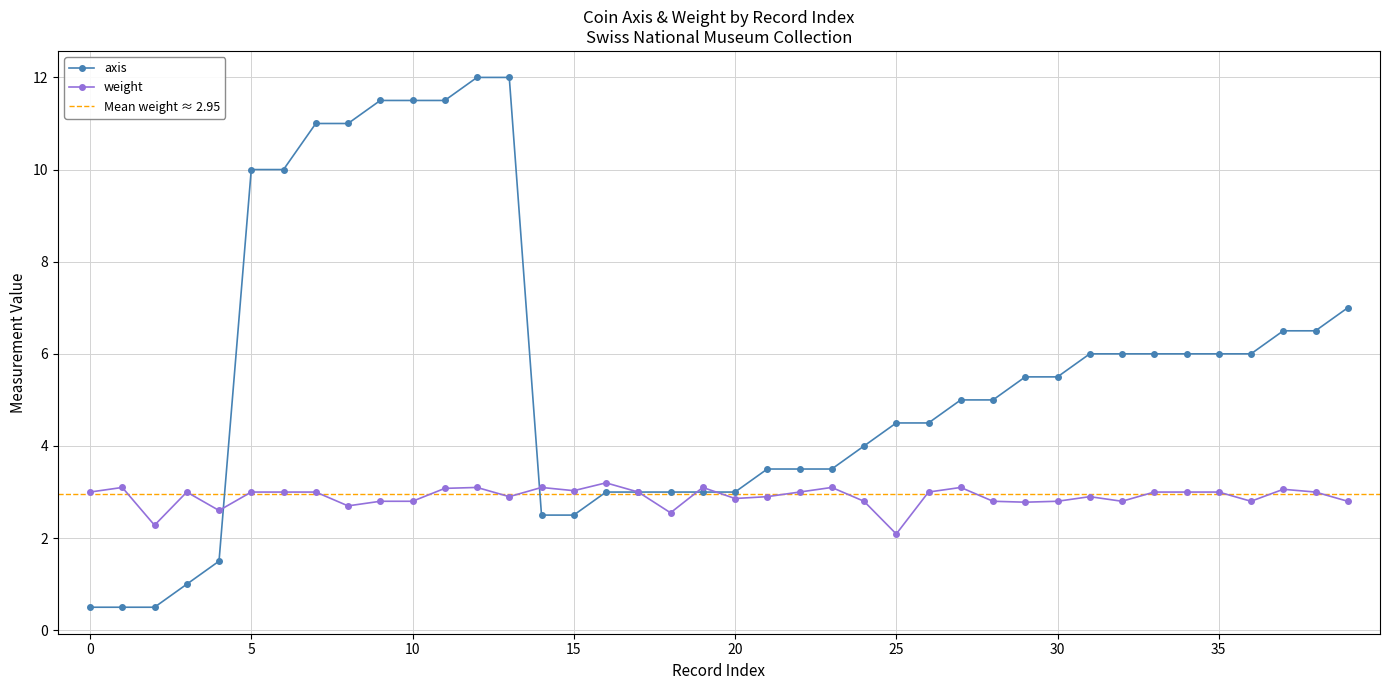

What is the label of the 18th point from the right?

22